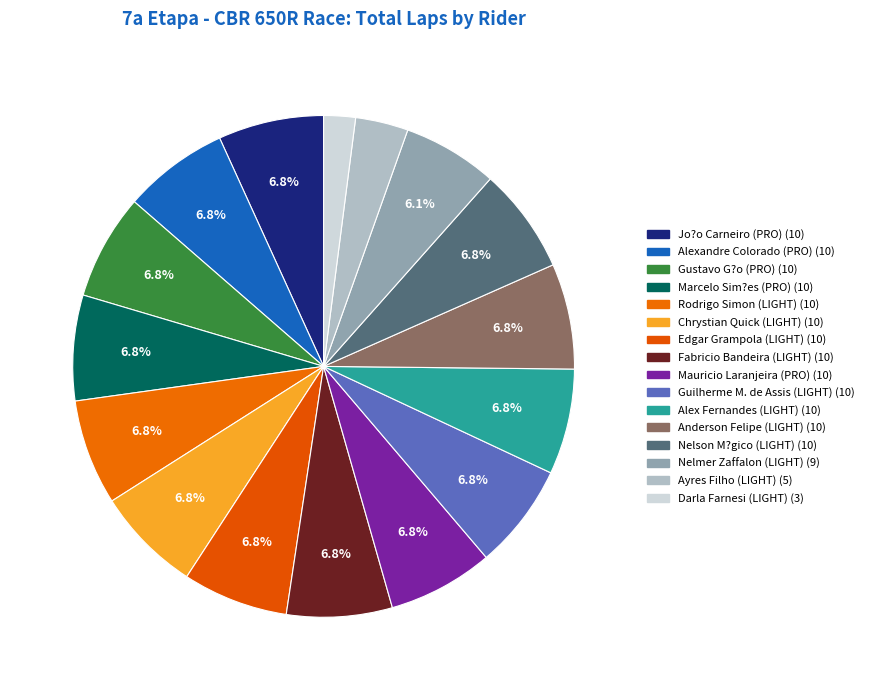

Rank the categories by value from lowest to highest.

Darla Farnesi (LIGHT), Ayres Filho (LIGHT), Nelmer Zaffalon (LIGHT), Jo?o Carneiro (PRO), Alexandre Colorado (PRO), Gustavo G?o (PRO), Marcelo Sim?es (PRO), Rodrigo Simon (LIGHT), Chrystian Quick (LIGHT), Edgar Grampola (LIGHT), Fabricio Bandeira (LIGHT), Mauricio Laranjeira (PRO), Guilherme M. de Assis (LIGHT), Alex Fernandes (LIGHT), Anderson Felipe (LIGHT), Nelson M?gico (LIGHT)